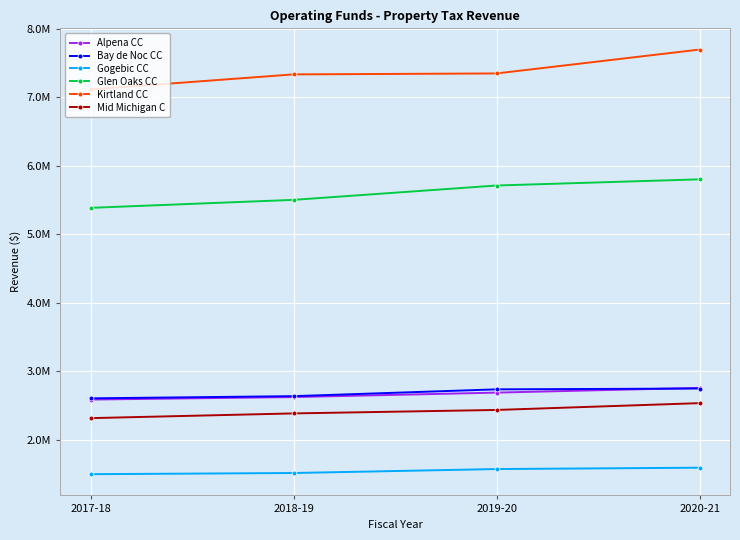

What is the difference between the Mid Michigan C values at 2017-18 and 2019-20?

119469